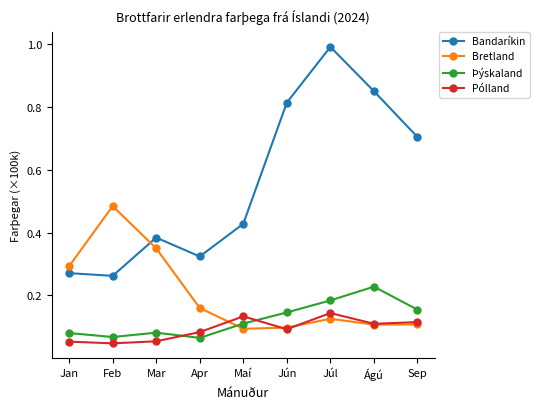

At how many categories does at least one series exceed 0?

9